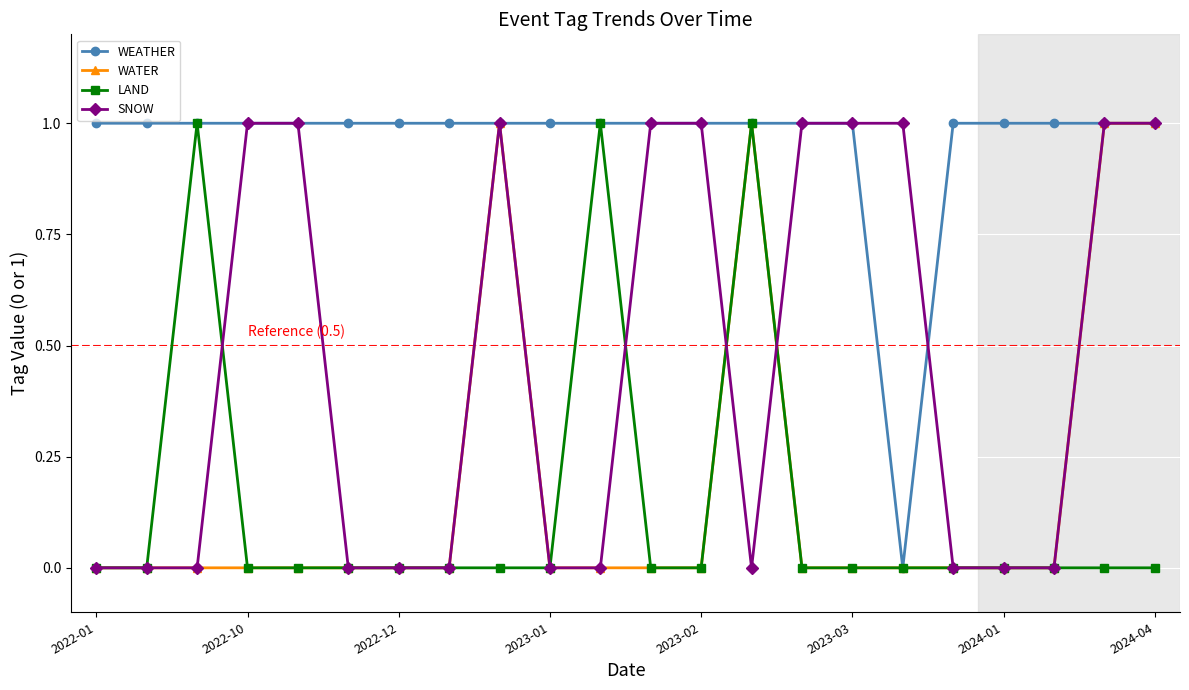

Which series has the largest total across all categories?

WEATHER